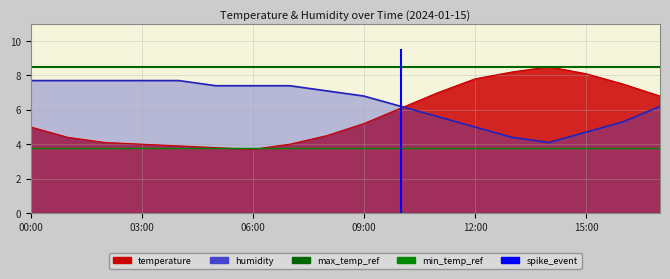

How many data points in spike_event are above 9?

1